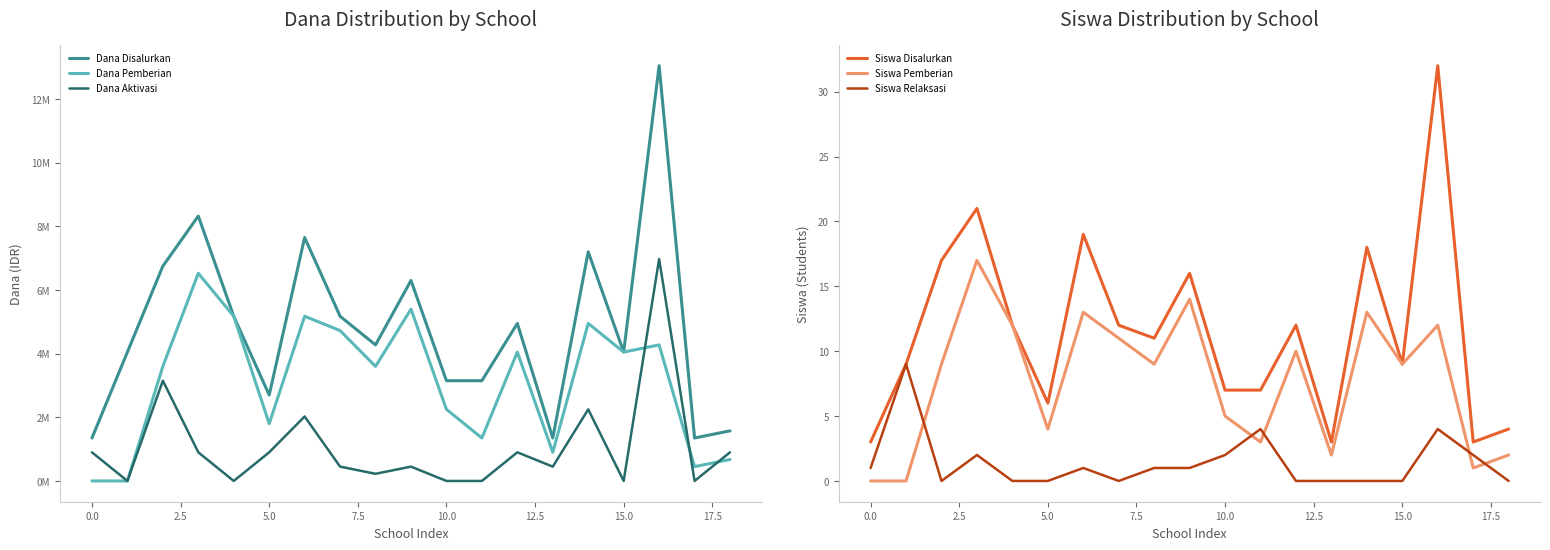

True or false: Dana Disalurkan has a value of 1350000 at 13.

True